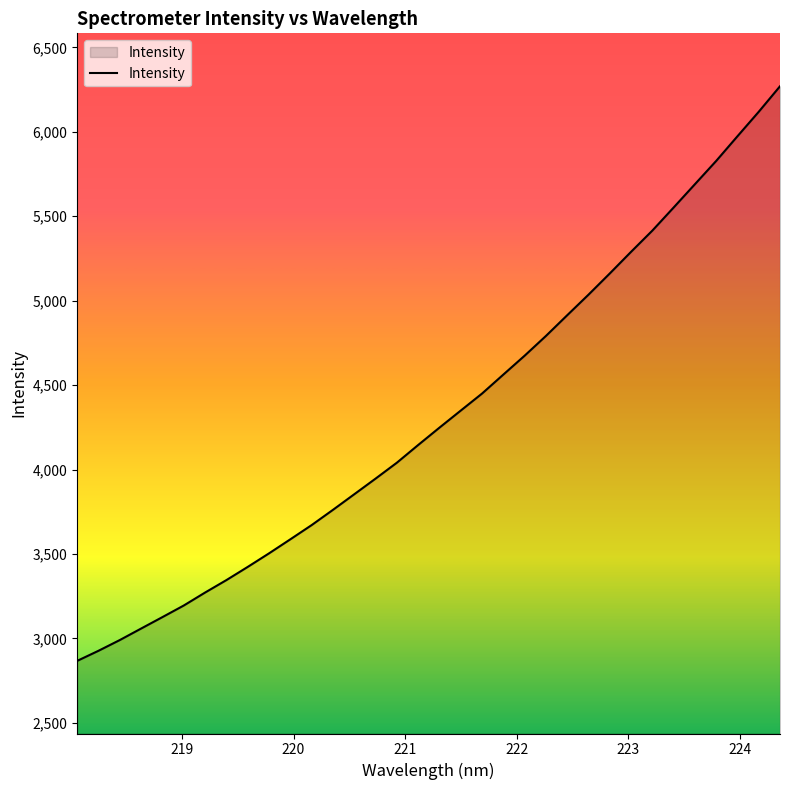

What is the greatest value displayed?

6269.5